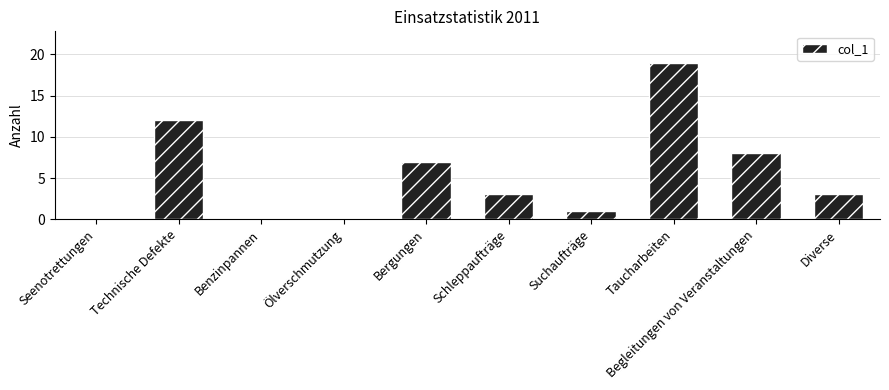

At which category does the chart reach its peak across all series?

Taucharbeiten